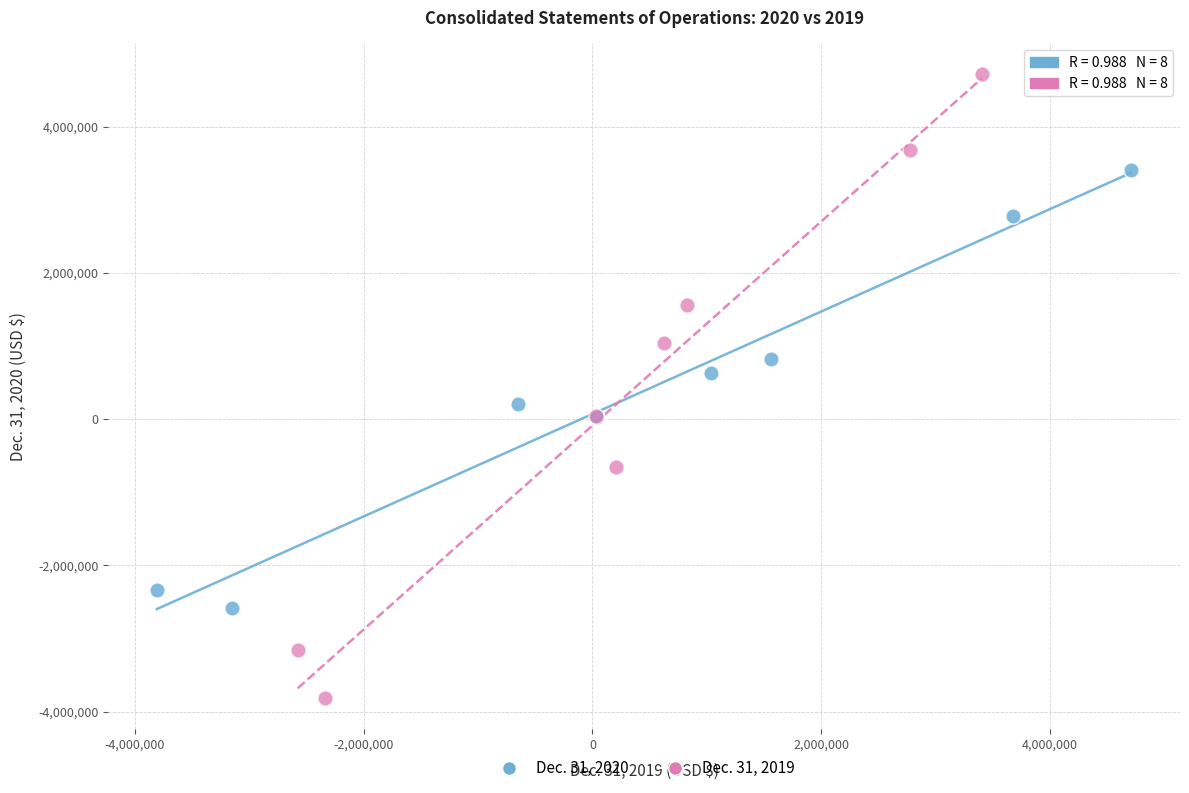

What are all the series names shown in the legend?

Dec. 31, 2020, Dec. 31, 2019